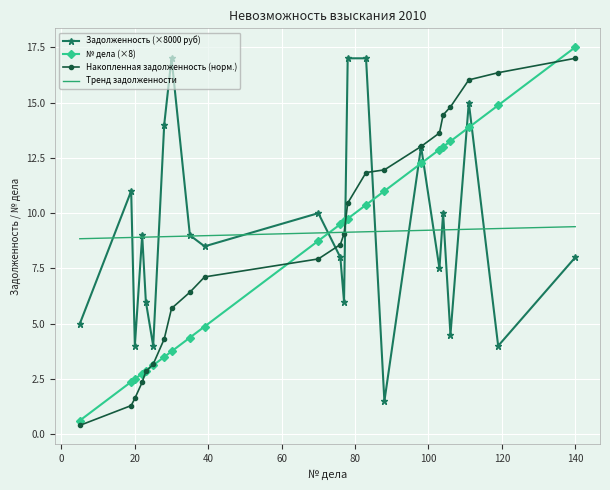

What is the minimum value for № дела (×8)?

0.6